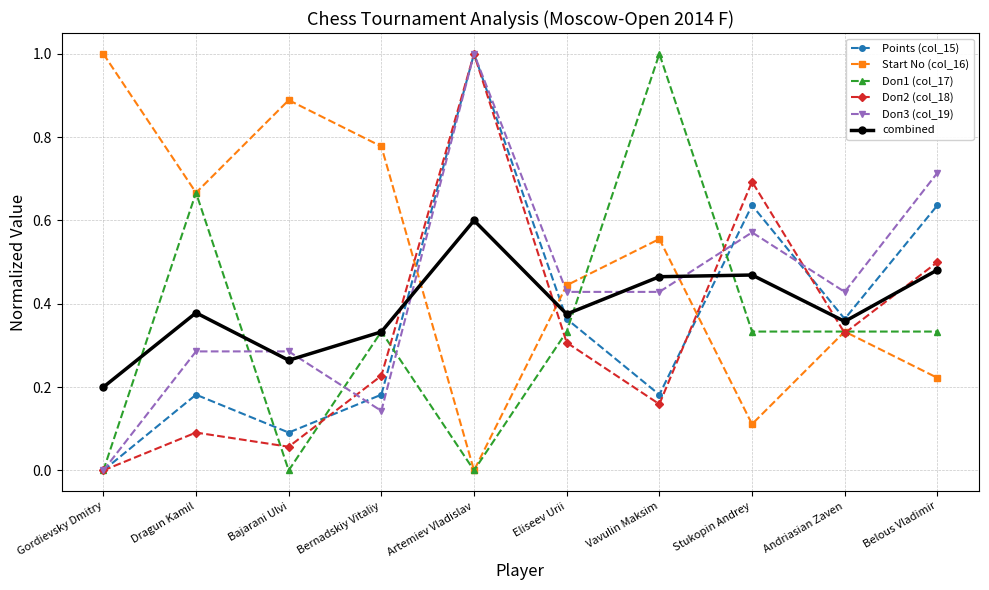

What are all the series names shown in the legend?

Points (col_15), Start No (col_16), Doп1 (col_17), Doп2 (col_18), Doп3 (col_19), combined